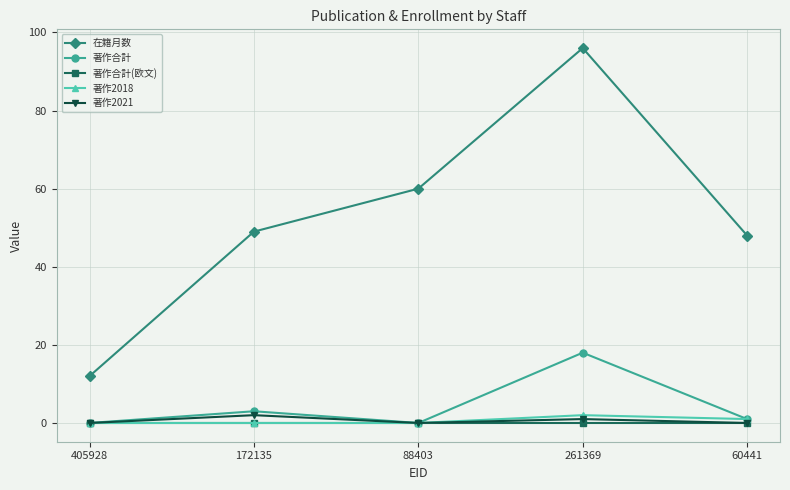

The value of 在籍月数 at 88403 is 82. True or false?

False